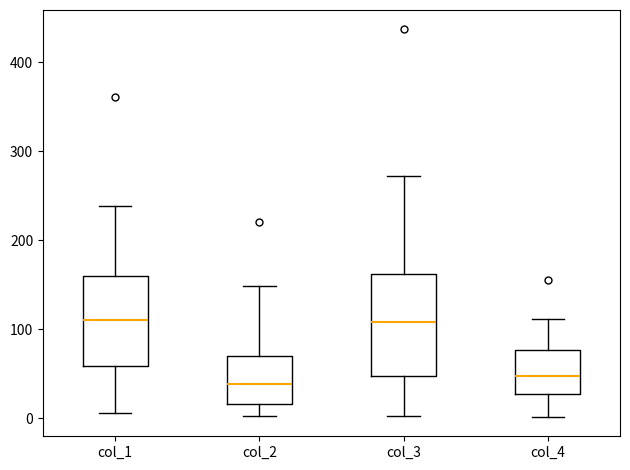

Reading left to right, transcribe this box plot: for each box, give where its median line is, the range the box spans, and where its two whiskers end, as read against the y-axis. The values are not printed on the chart, so give them approximately, as read against the axis.

col_1: median 110, box 60 to 160, whiskers 10 to 240
col_2: median 40, box 20 to 70, whiskers 0 to 150
col_3: median 110, box 50 to 160, whiskers 0 to 270
col_4: median 50, box 30 to 80, whiskers 0 to 110